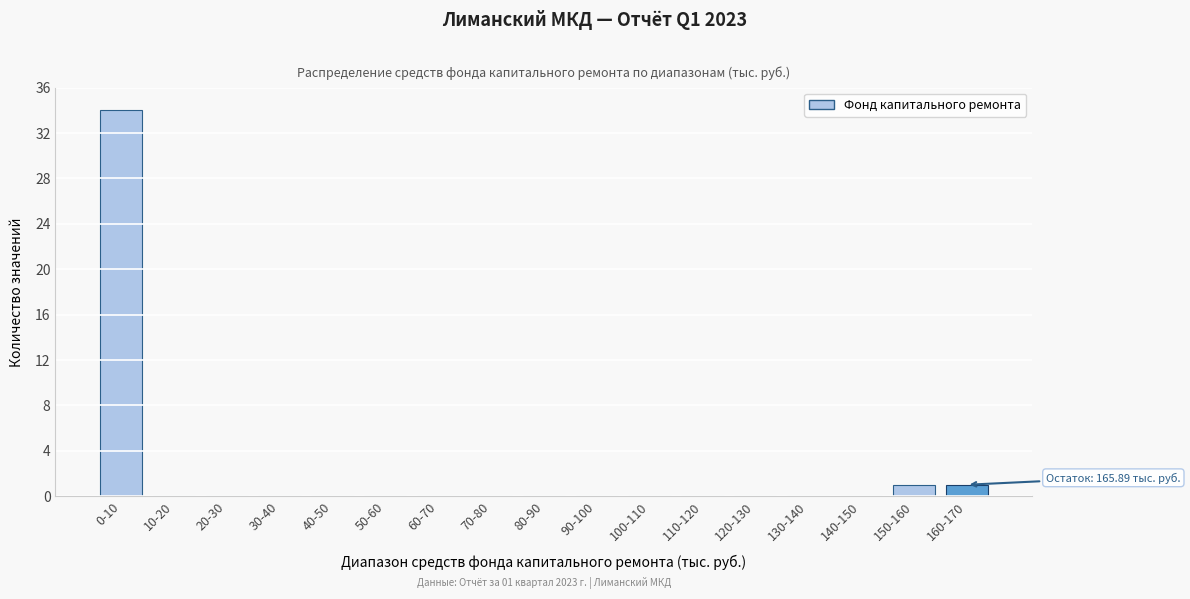

Reading left to right, transcribe all the data shown in this chart.

0-10=34	10-20=0	20-30=0	30-40=0	40-50=0	50-60=0	60-70=0	70-80=0	80-90=0	90-100=0	100-110=0	110-120=0	120-130=0	130-140=0	140-150=0	150-160=1	160-170=1